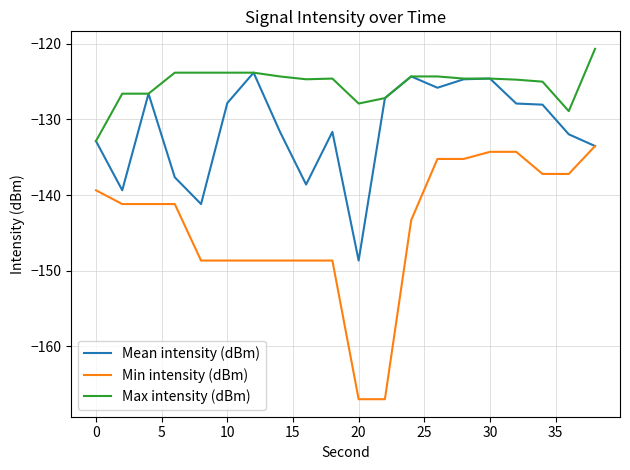

True or false: Max intensity (dBm) and Min intensity (dBm) intersect in this chart.

False